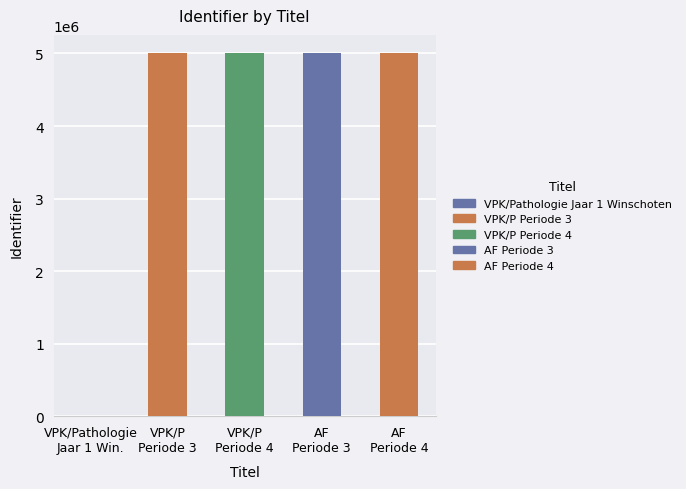

What position from the right is AF Periode 4?

1